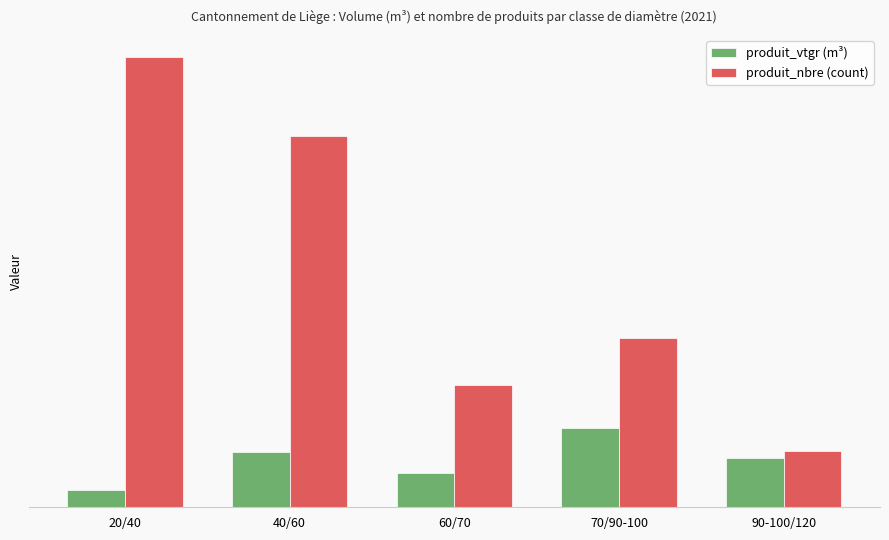

What is the value of the produit_nbre (count) bar at the 4th from the left?

390.0